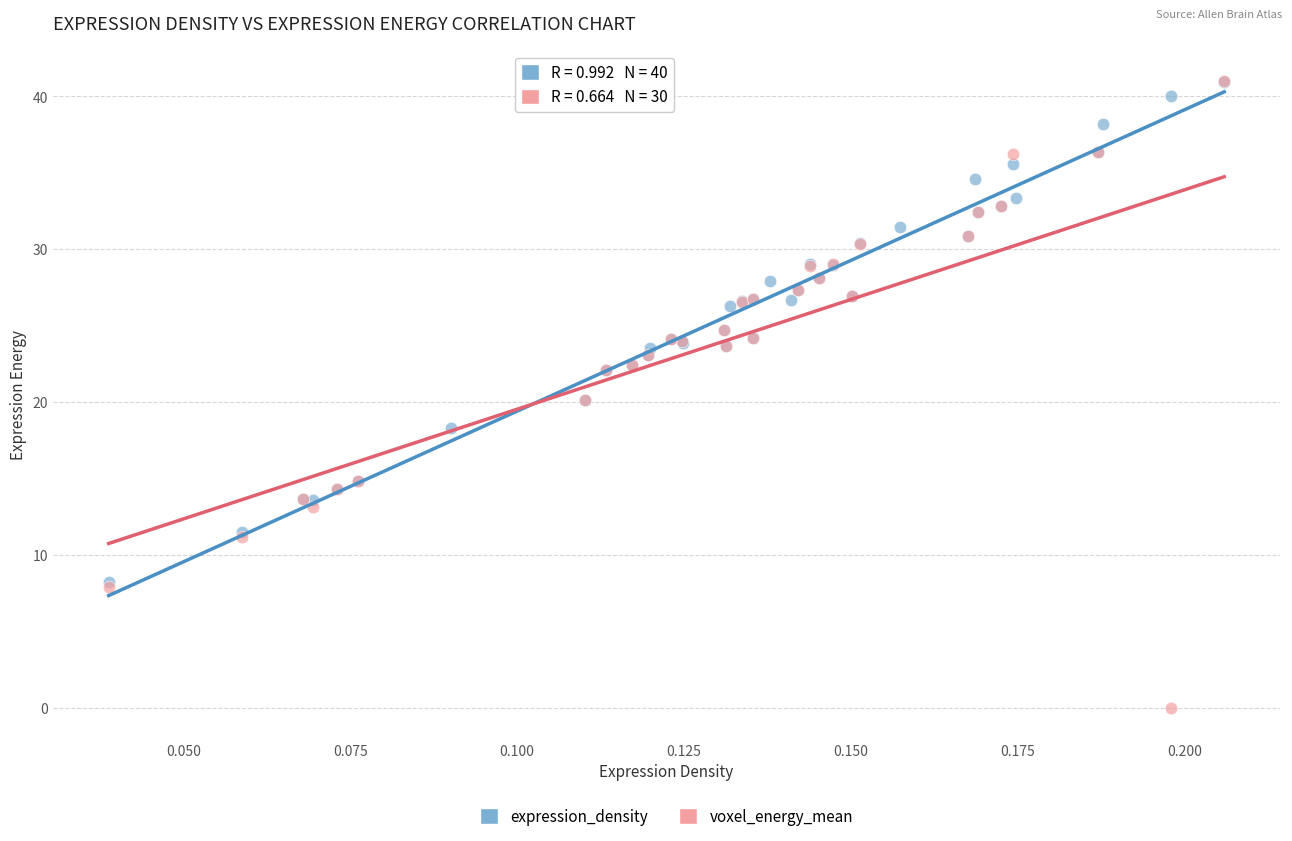

Which series contains the lowest Y value?

voxel_energy_mean